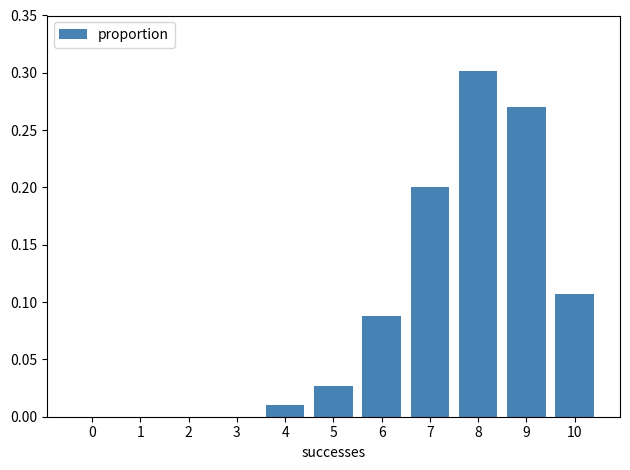

Which label corresponds to the largest value in the chart?

8